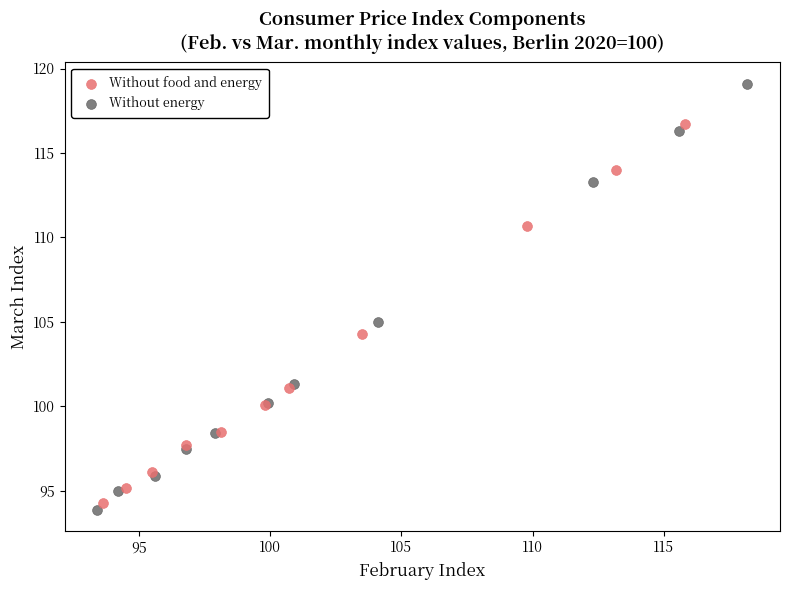

Which series reaches the maximum Y coordinate?

Without energy